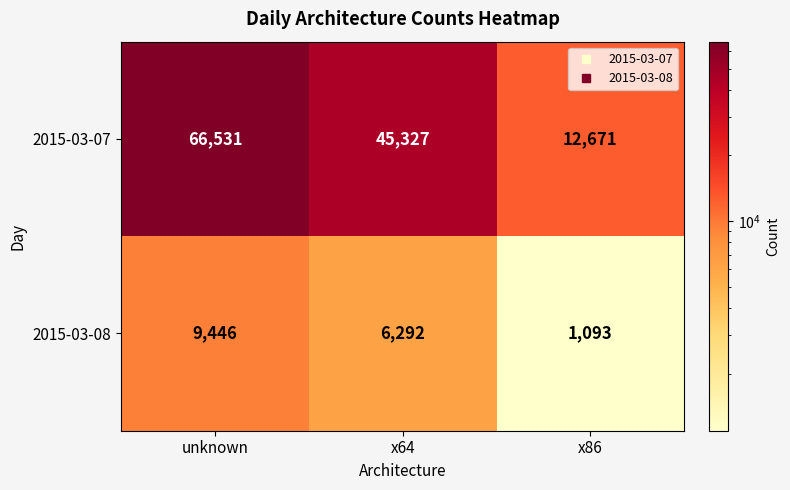

True or false: 2015-03-08 has a value of 1093 at x86.

True